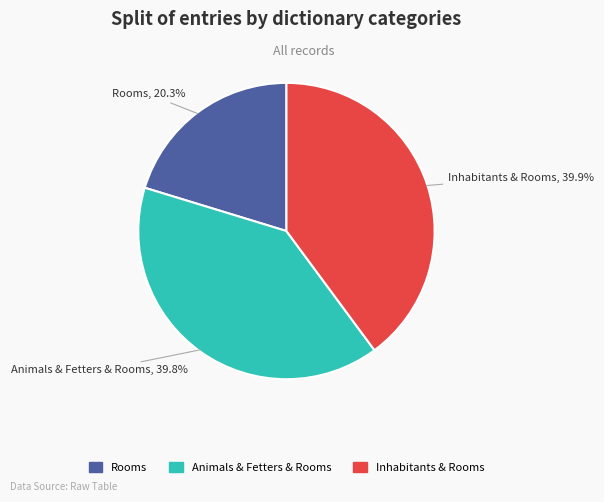

Is there a majority slice in this chart?

No